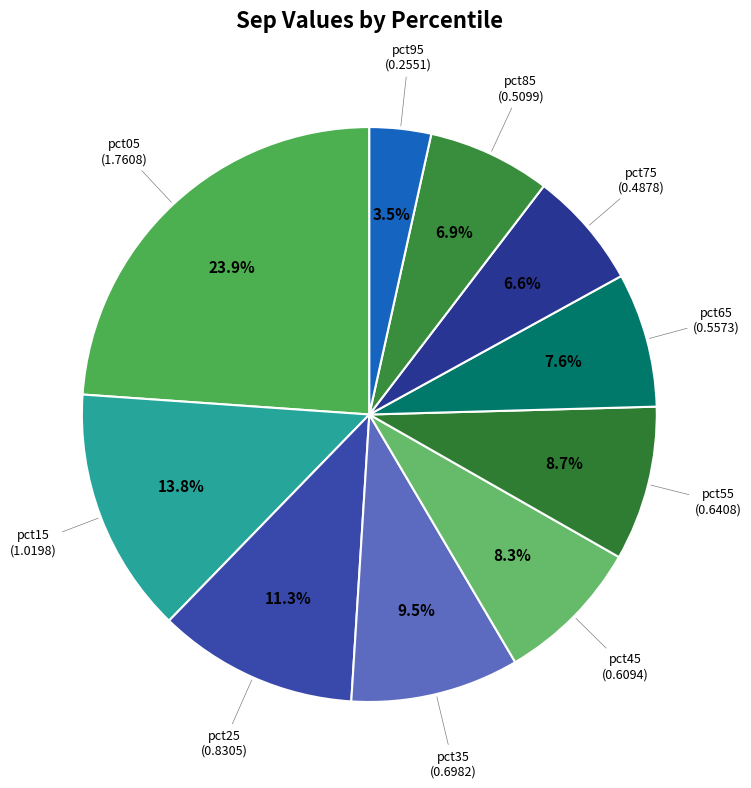

Count the number of slices in the pie.

10